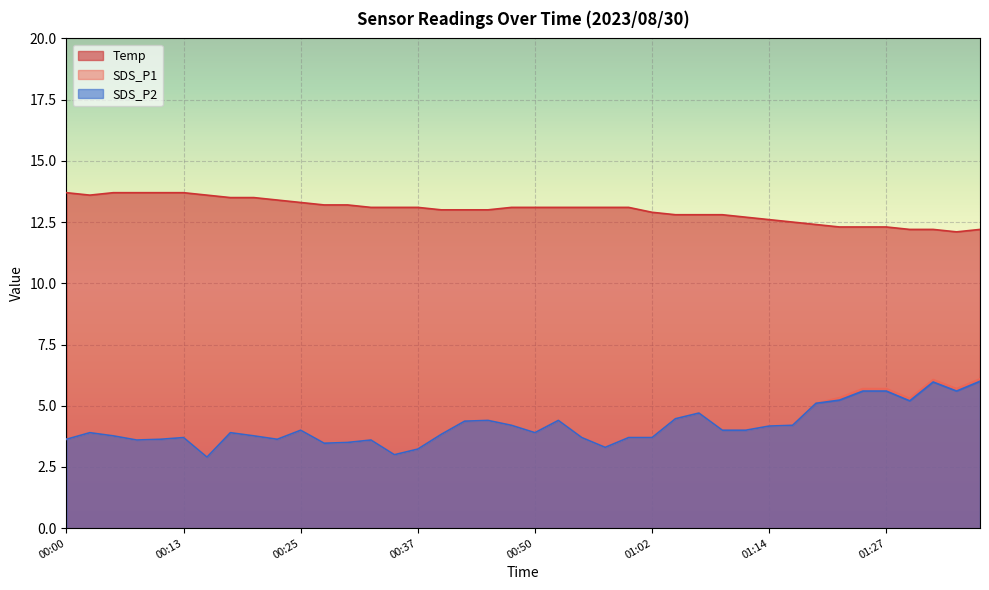

Is the value of Temp at 00:57 greater than the value of SDS_P1 at 01:09?

Yes